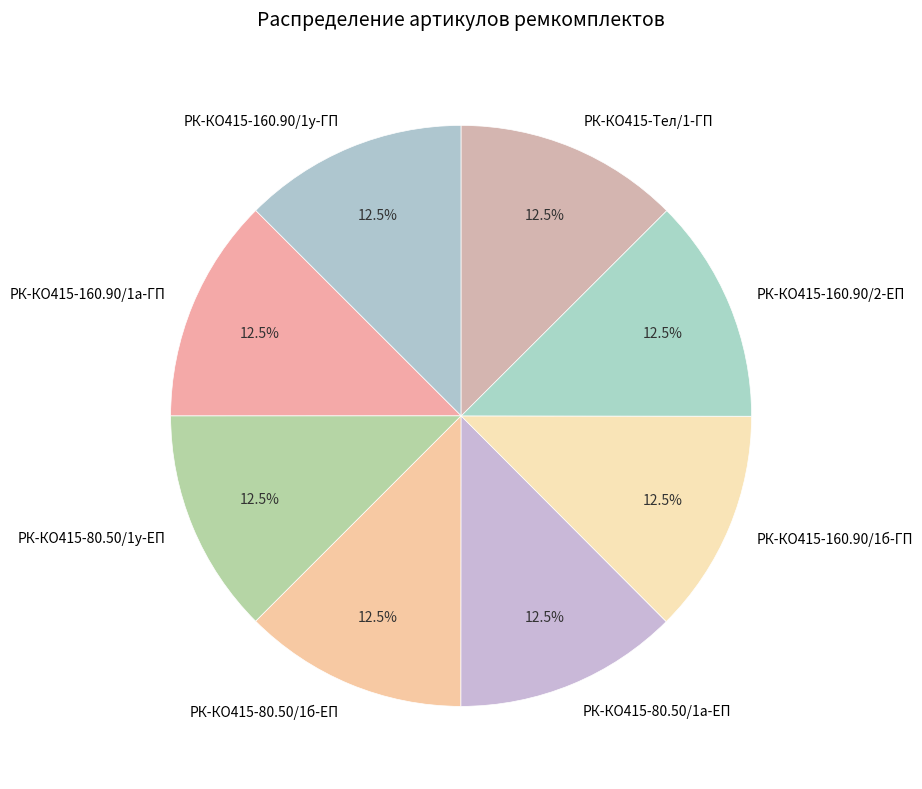

What is the ratio of the value at РК-КО415-80.50/1у-ЕП to the value at РК-КО415-160.90/1а-ГП?

1.0